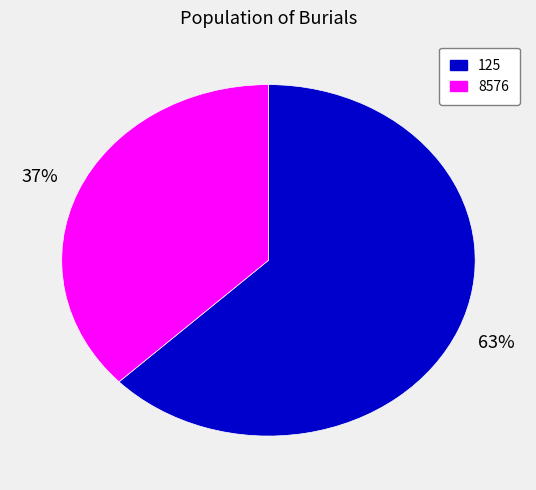

Rank the categories by value from highest to lowest.

125, 8576